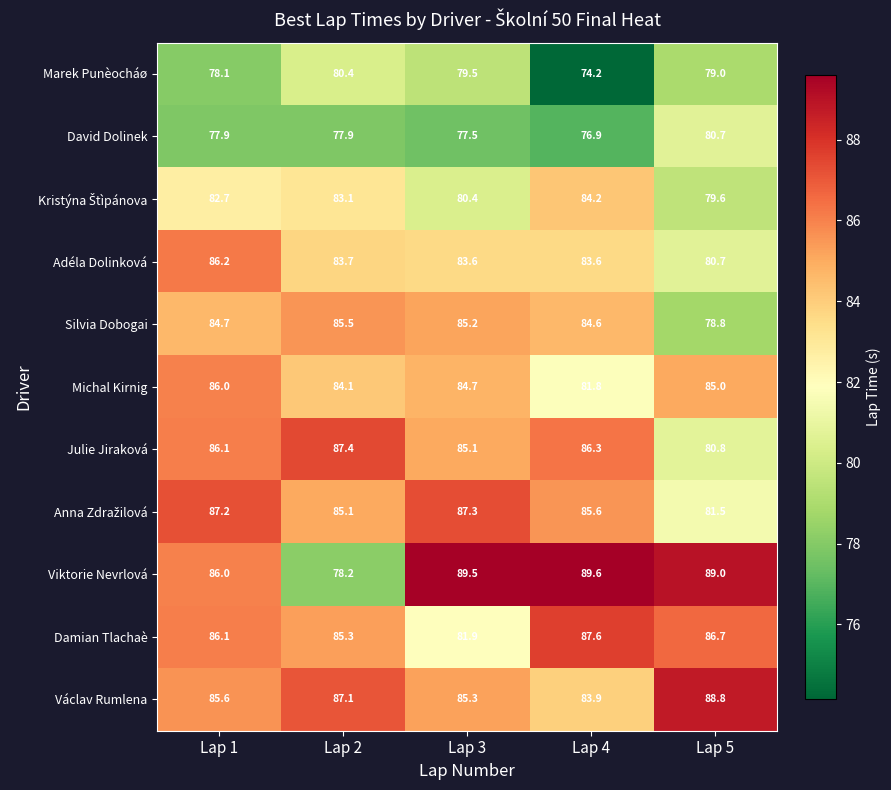

How many categories are shown in the chart?

5